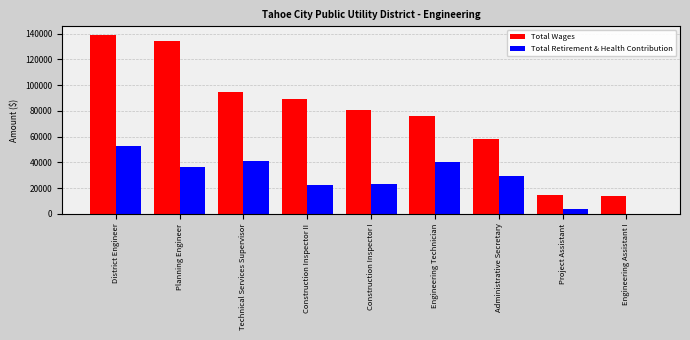

Is it true that Total Wages equals 133980 at Planning Engineer?

True